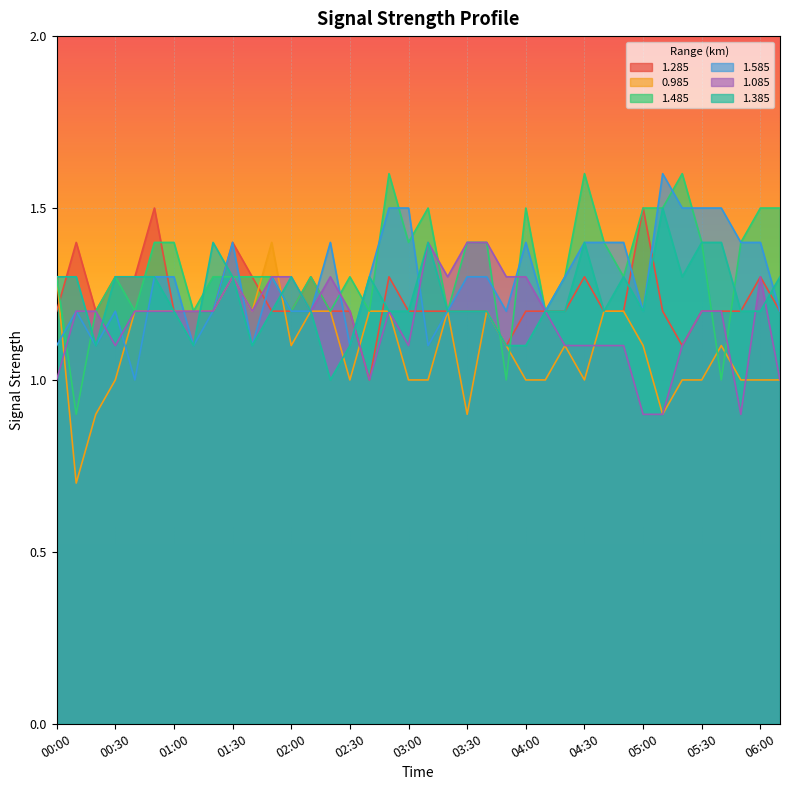

At which label does 1.085 reach its minimum?

05:00